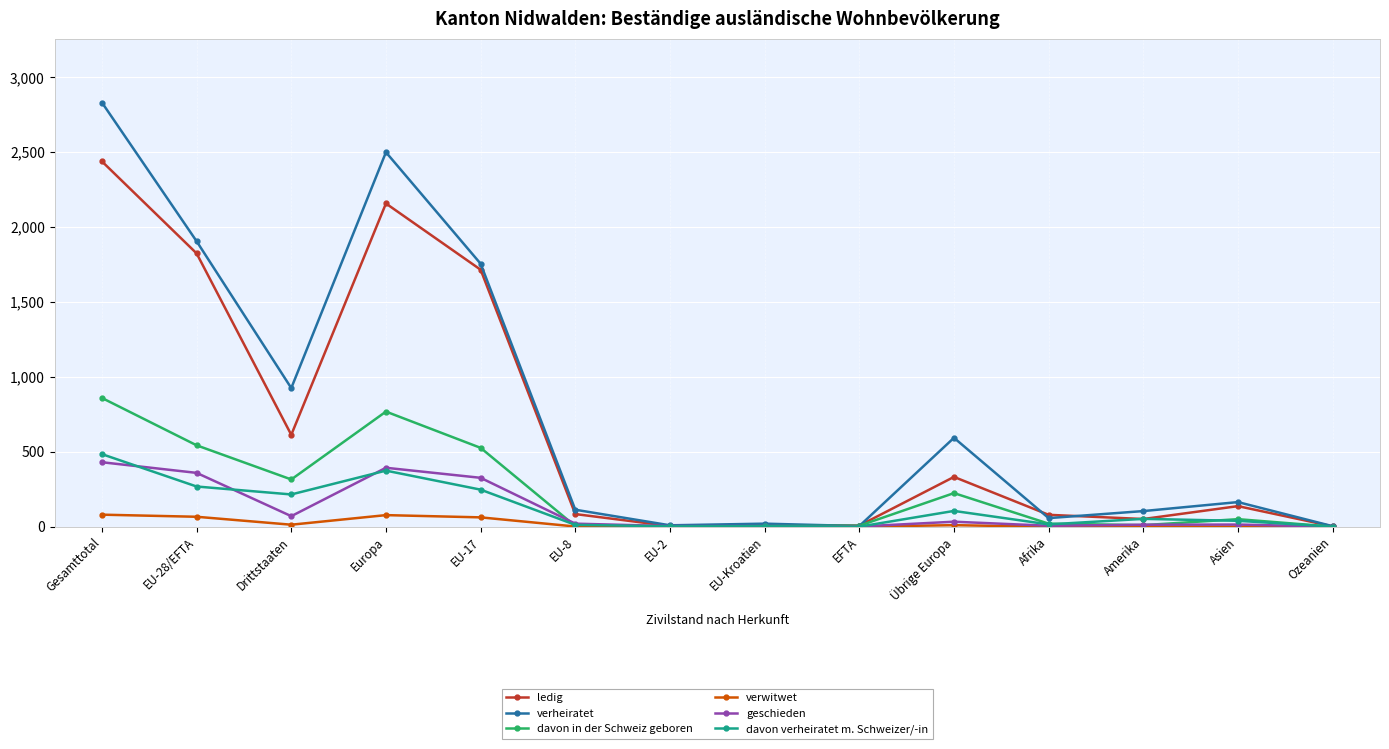

What is the label of the 6th point from the right?

EFTA